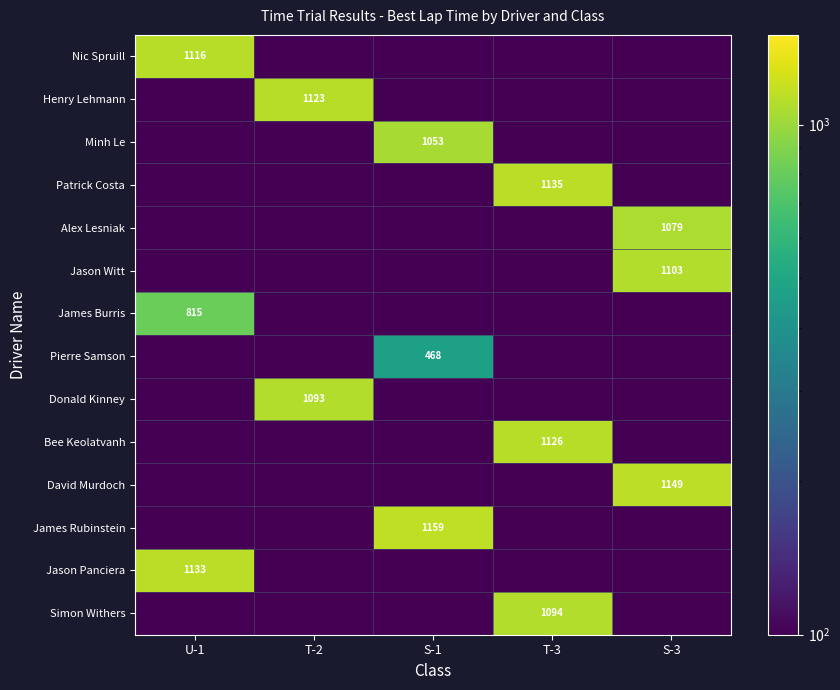

Is it true that Pierre Samson equals 705.4 at S-1?

False